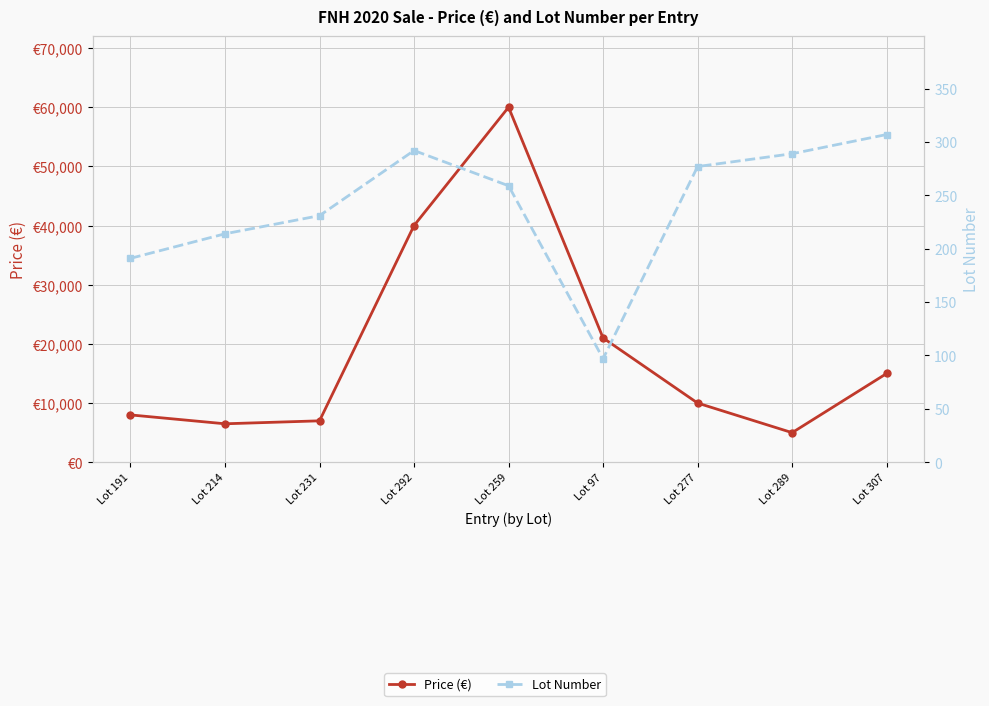

True or false: Price (€) and Lot Number cross at least once.

False